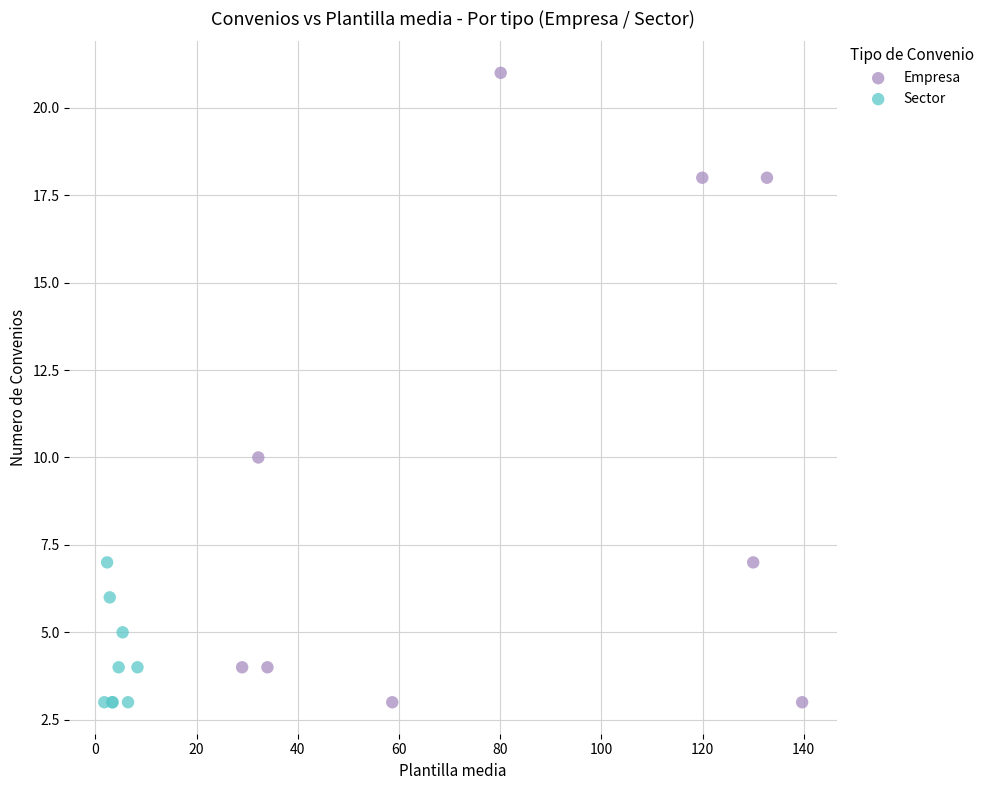

Which series contains the highest Y value?

Empresa